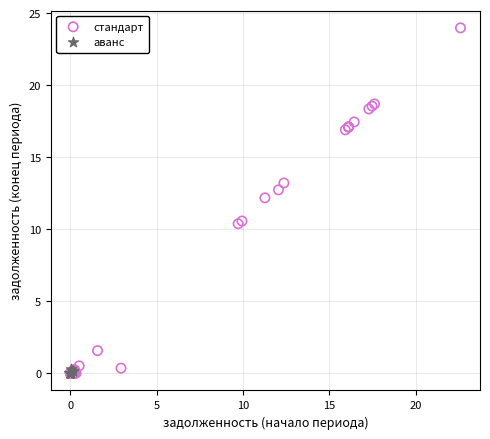

Which series reaches the maximum Y coordinate?

стандарт